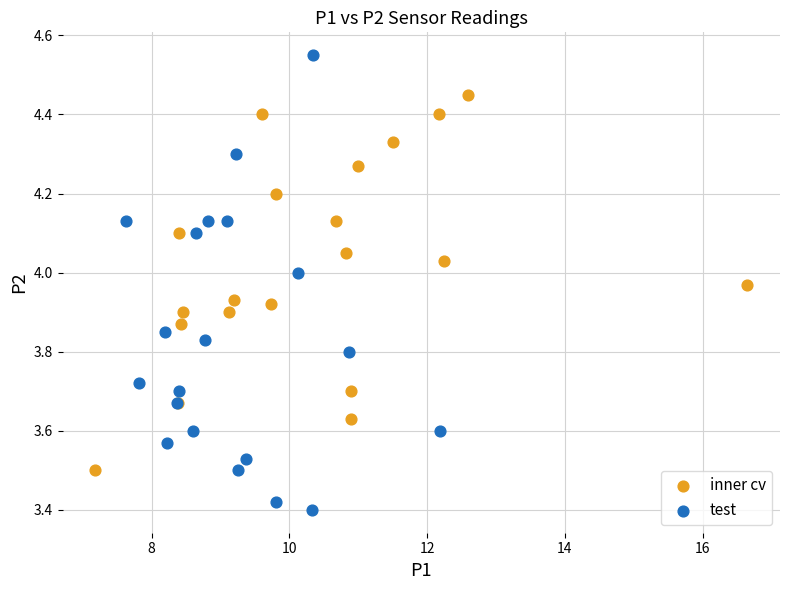

Which series has the widest spread of Y values?

test